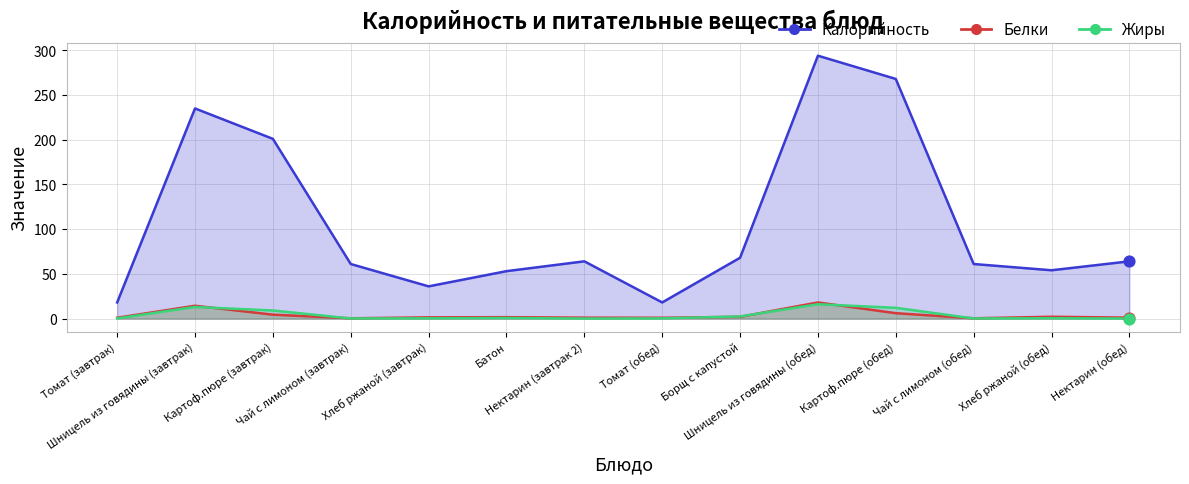

At which category is the sum across all series the highest?

Шницель из говядины (обед)